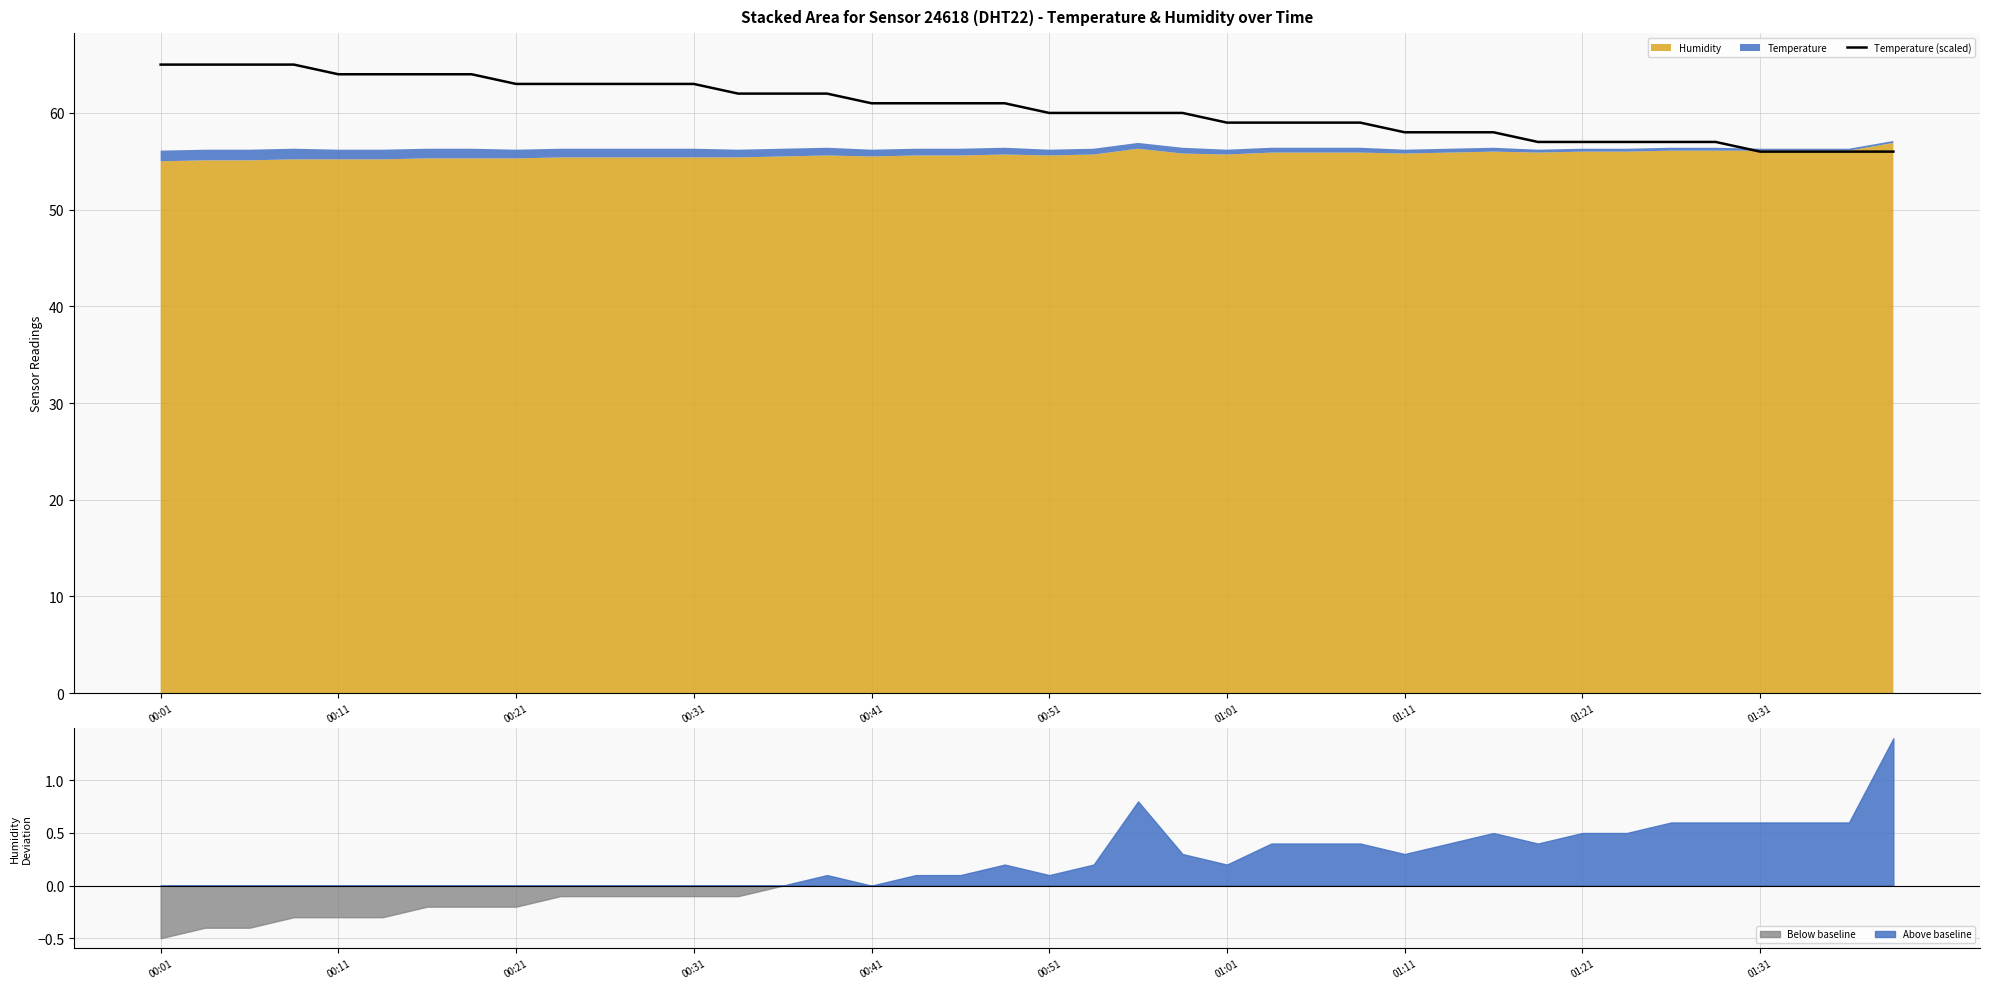

What is the maximum value for Temperature (scaled)?

65